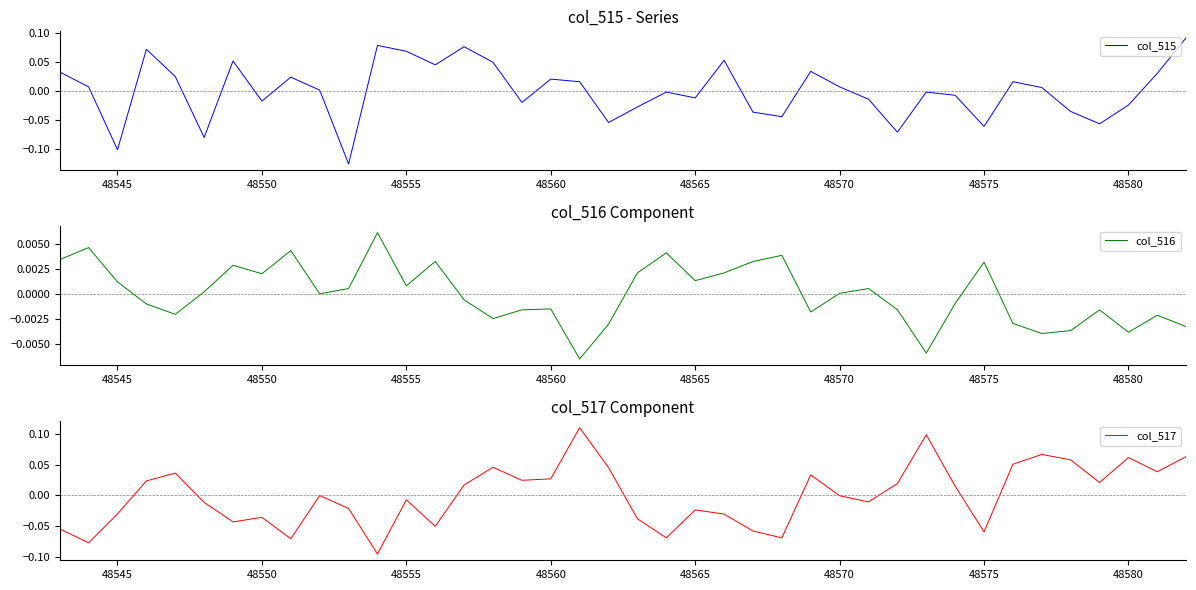

The col_516 series shows 0.0 at 48570. True or false?

True